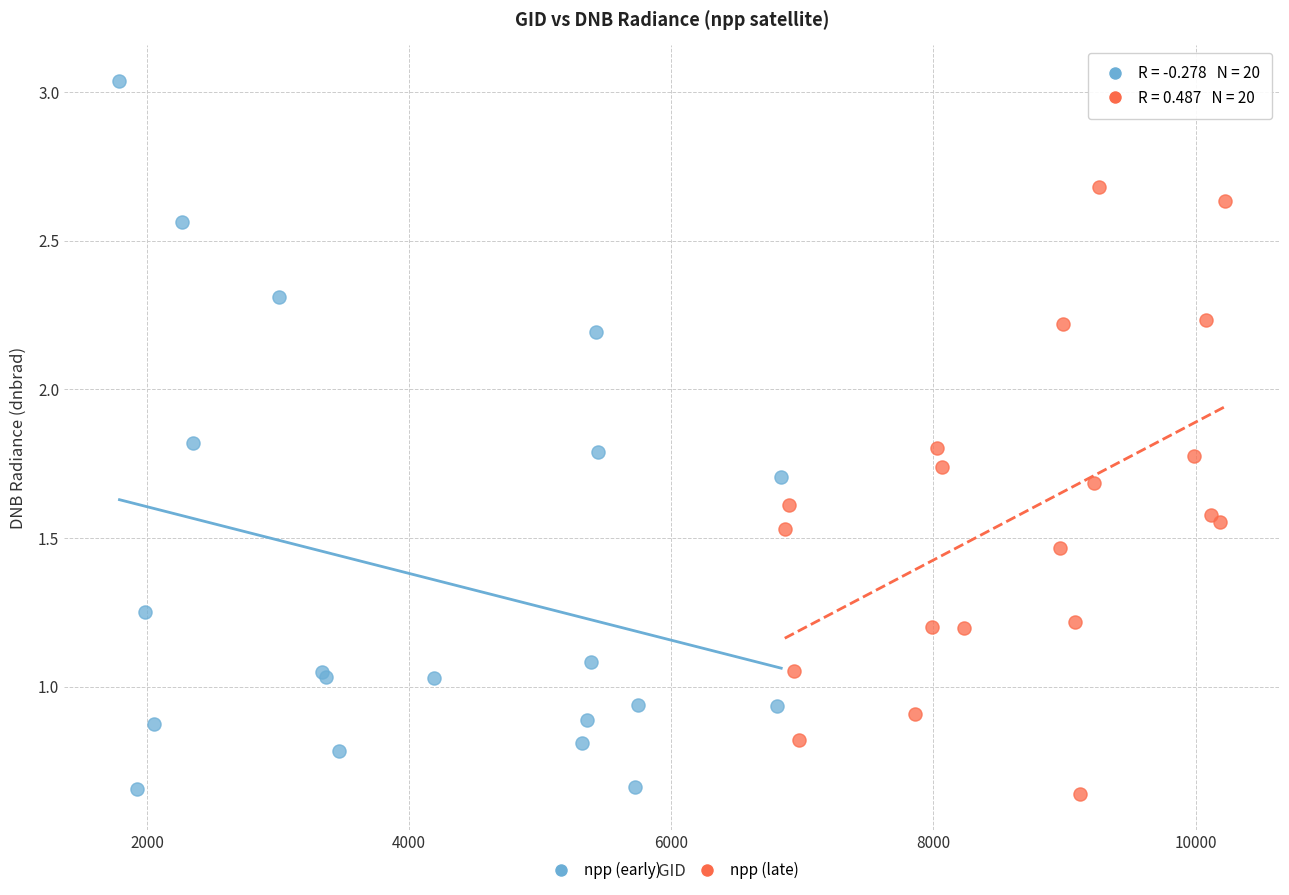

What are all the series names shown in the legend?

npp (early), npp (late)